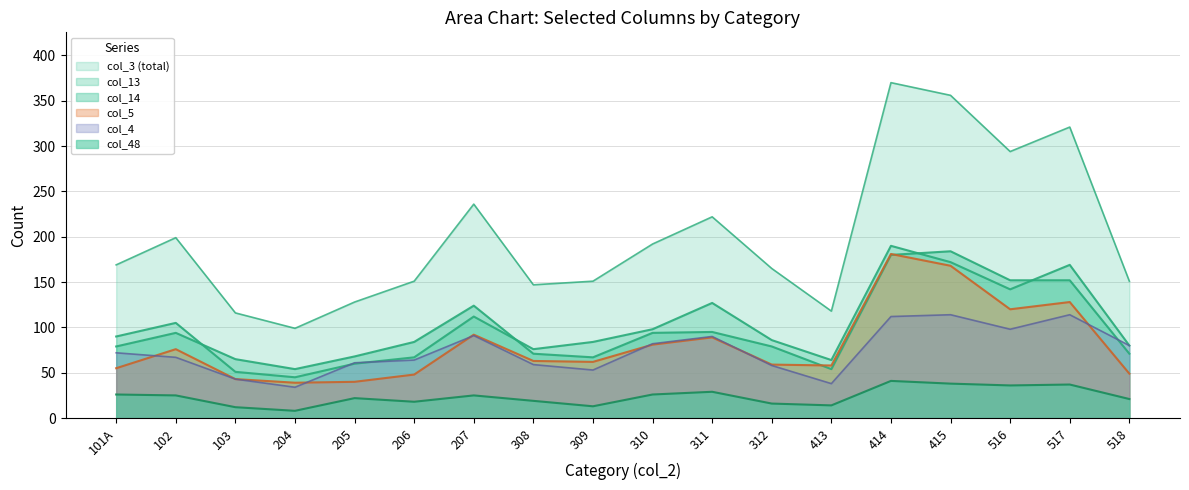

How many values in the col_14 series are below 84?

9